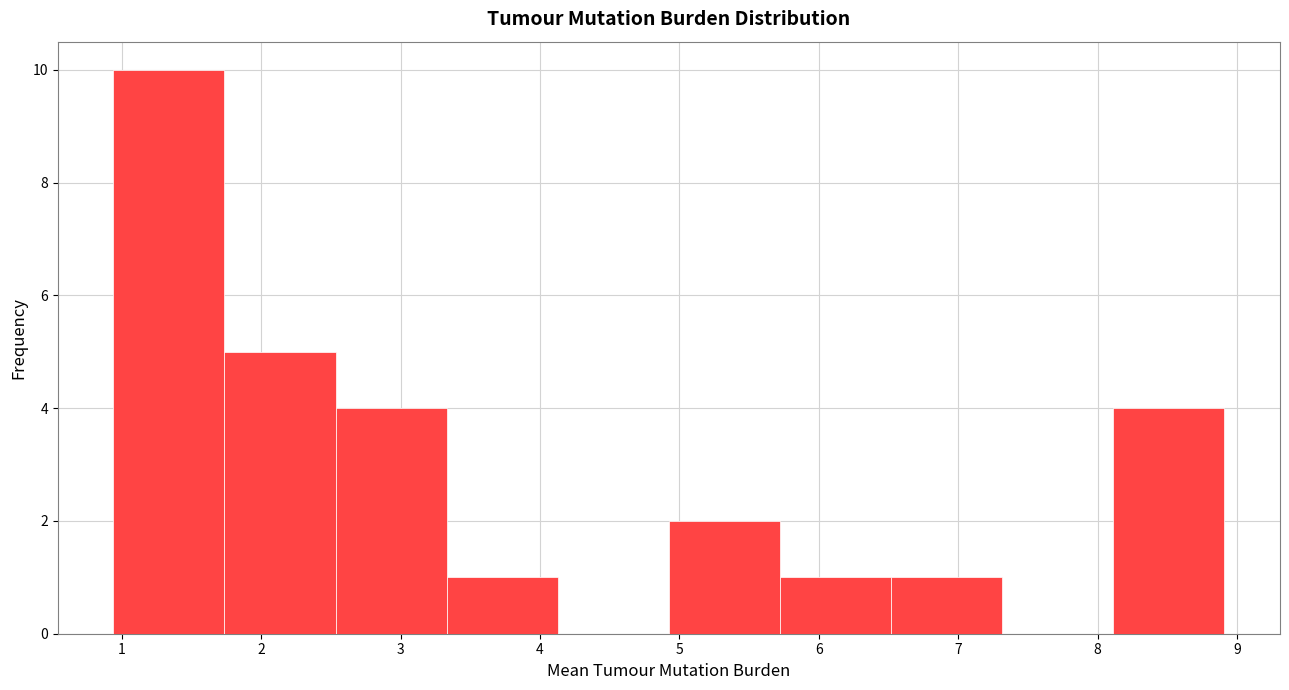

Reading left to right, transcribe this chart: for each bar, give the range it covers on the x-axis and its height. Neither the bar edges nor the heights are printed on the chart, so give them approximately, as read against the axes.

0.9 to 1.7: 10
1.7 to 2.5: 5
2.5 to 3.3: 4
3.3 to 4.1: 1
4.1 to 4.9: 0
4.9 to 5.7: 2
5.7 to 6.5: 1
6.5 to 7.3: 1
7.3 to 8.1: 0
8.1 to 8.9: 4